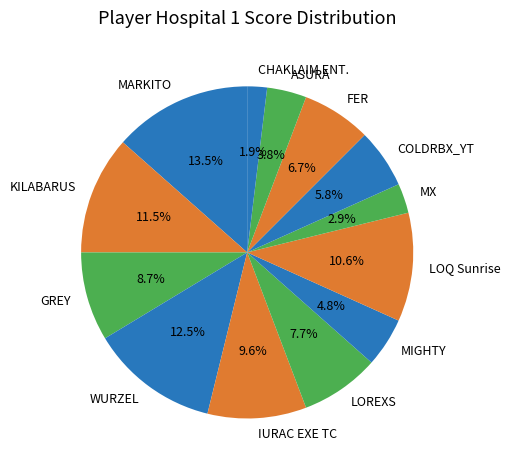

Between WURZEL and LOQ Sunrise, which is larger?

WURZEL